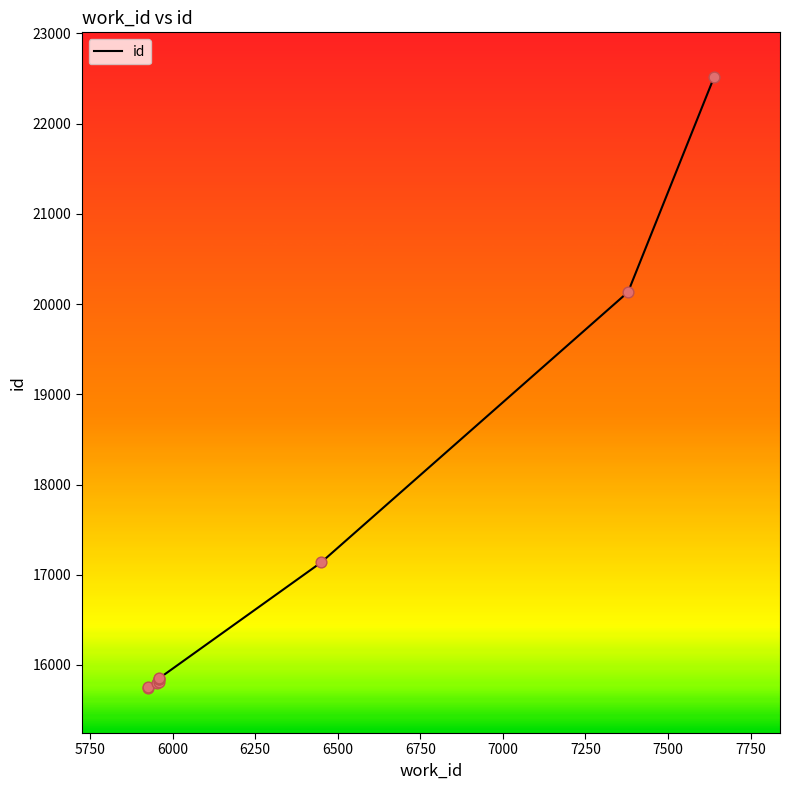

Approximately how many times larger is the value at 5925 compared to 5960?

1.0